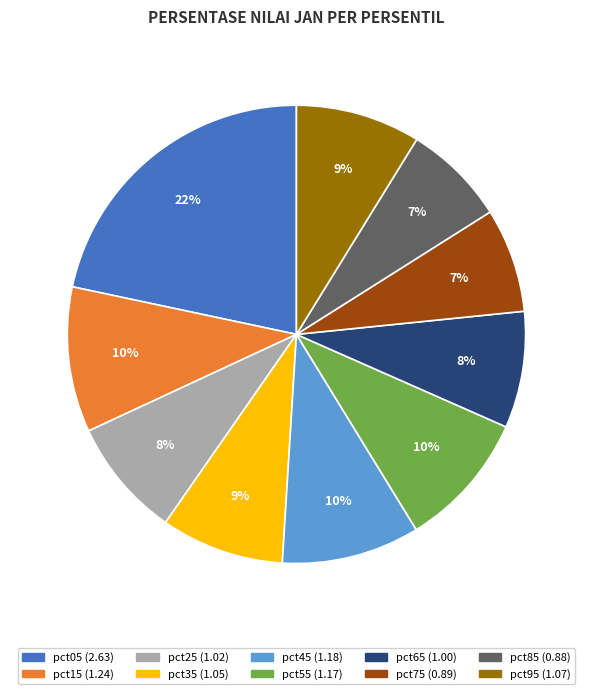

The pct15 slice represents 10% of the pie. True or false?

True